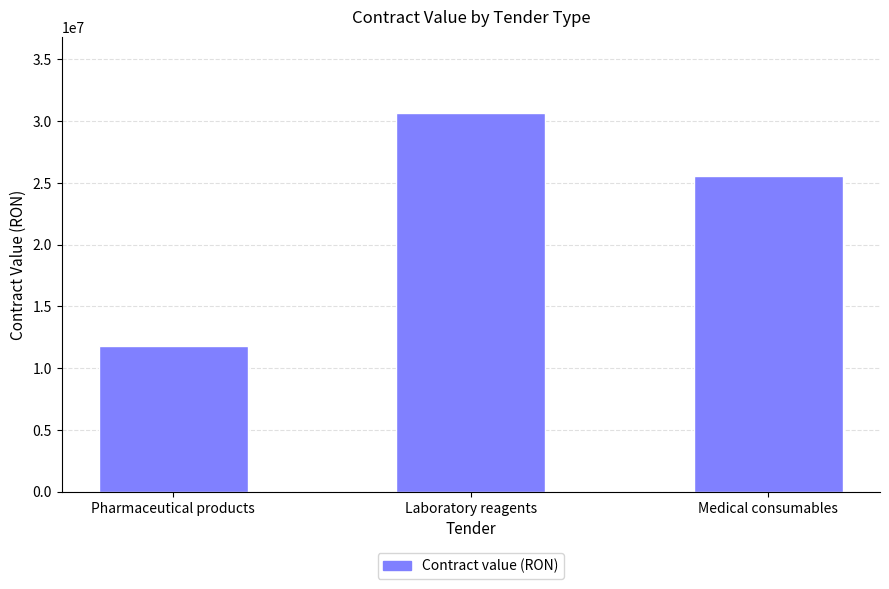

Approximately how many times larger is the value at Laboratory reagents compared to Pharmaceutical products?

2.6